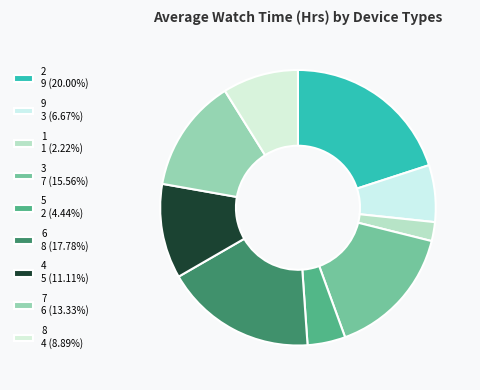

What is the ratio of the value at 2 to the value at 8?

2.2